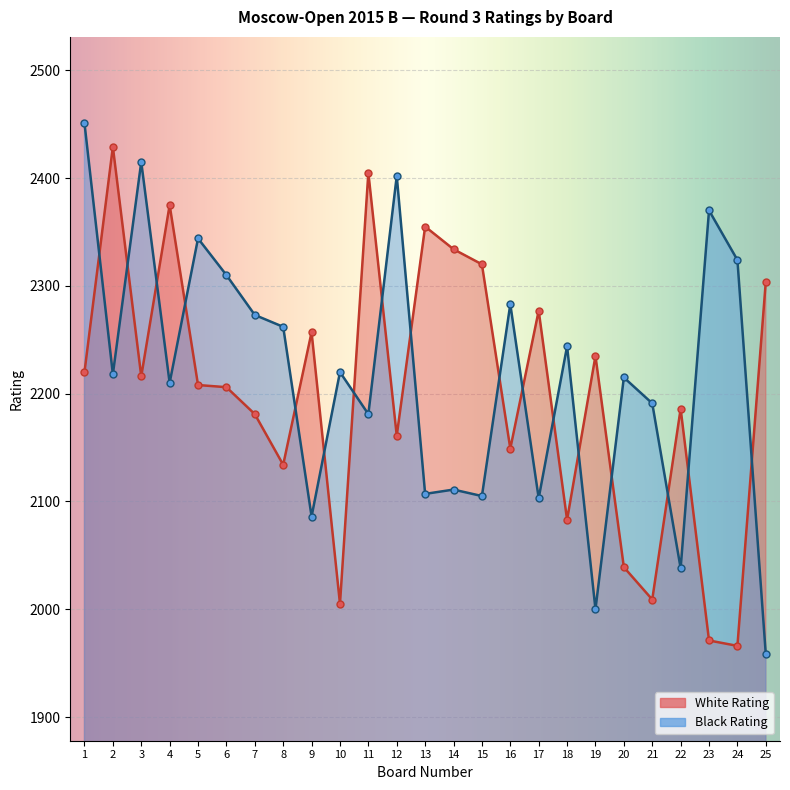

Which category has the lowest value across all series?

25